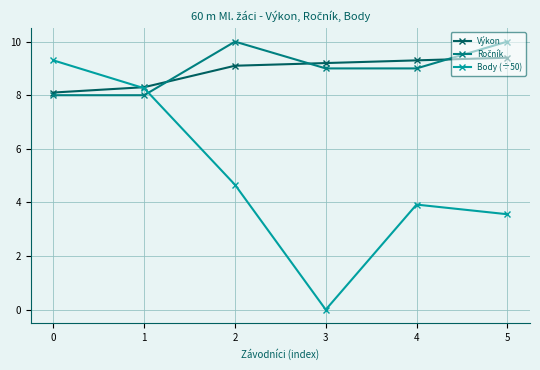

Is it true that Výkon equals 9.2 at 3?

True